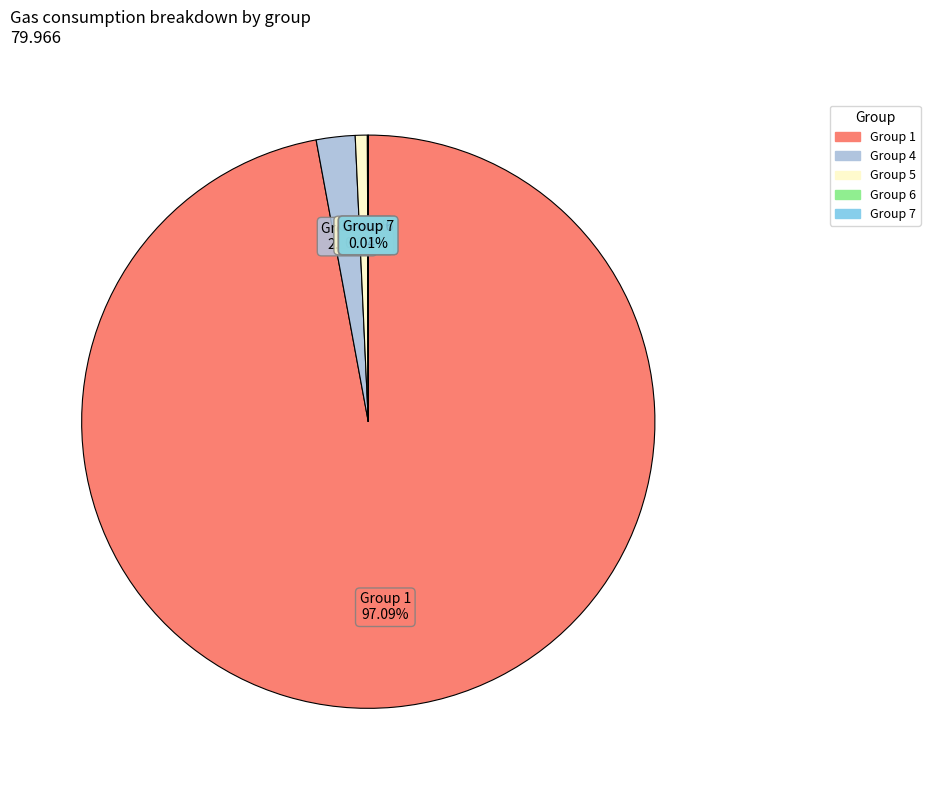

Do Group 5 and Group 1 together represent more than half of the pie?

Yes